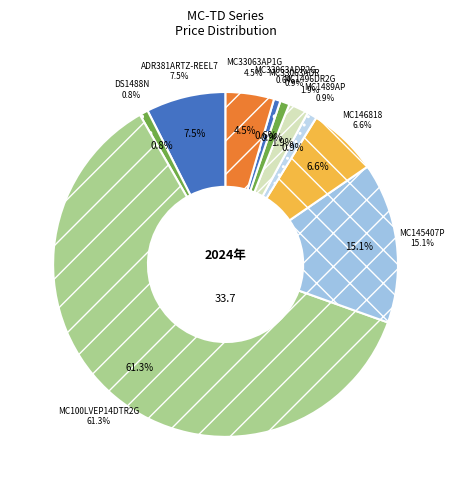

What percentage is NOT represented by DS1488N?

99.2%